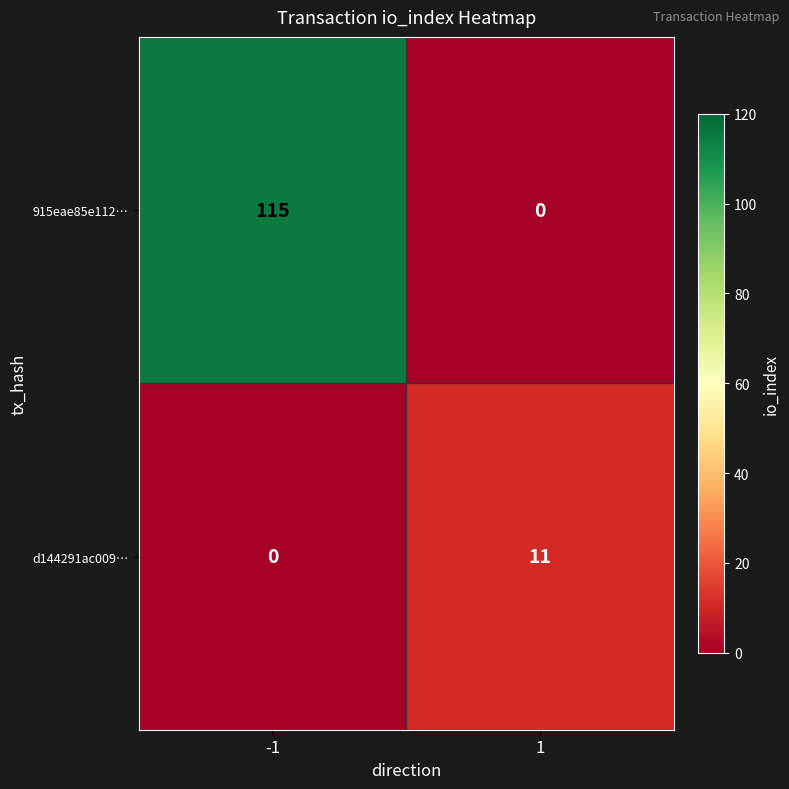

At how many categories does at least one series exceed 52?

1